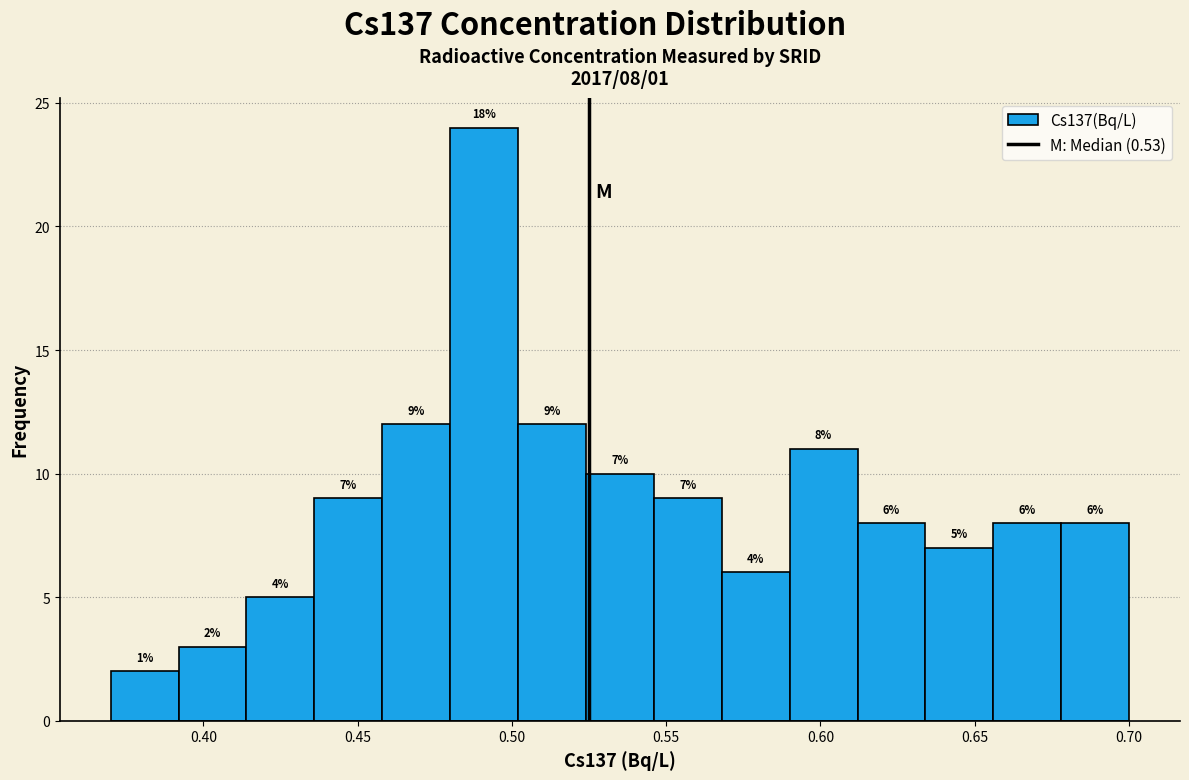

Over which range of the x-axis is the bar tallest?

0.480 to 0.502